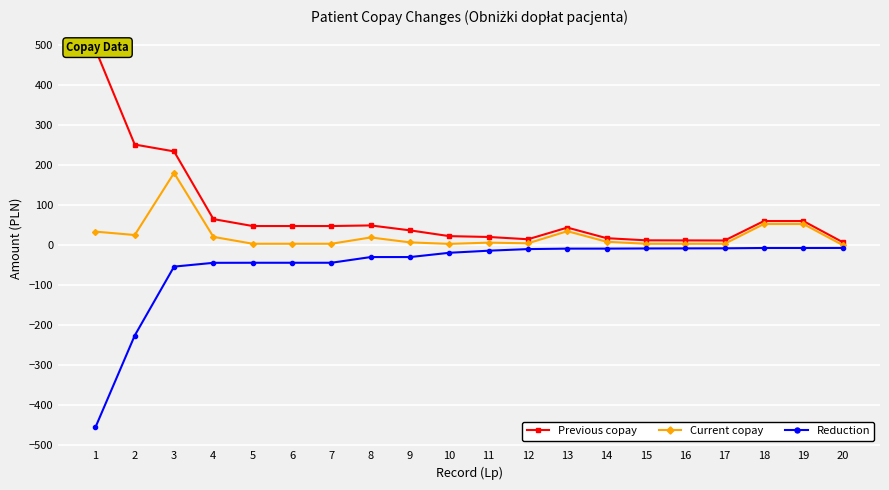

What is the average value of the Current copay series?

23.3